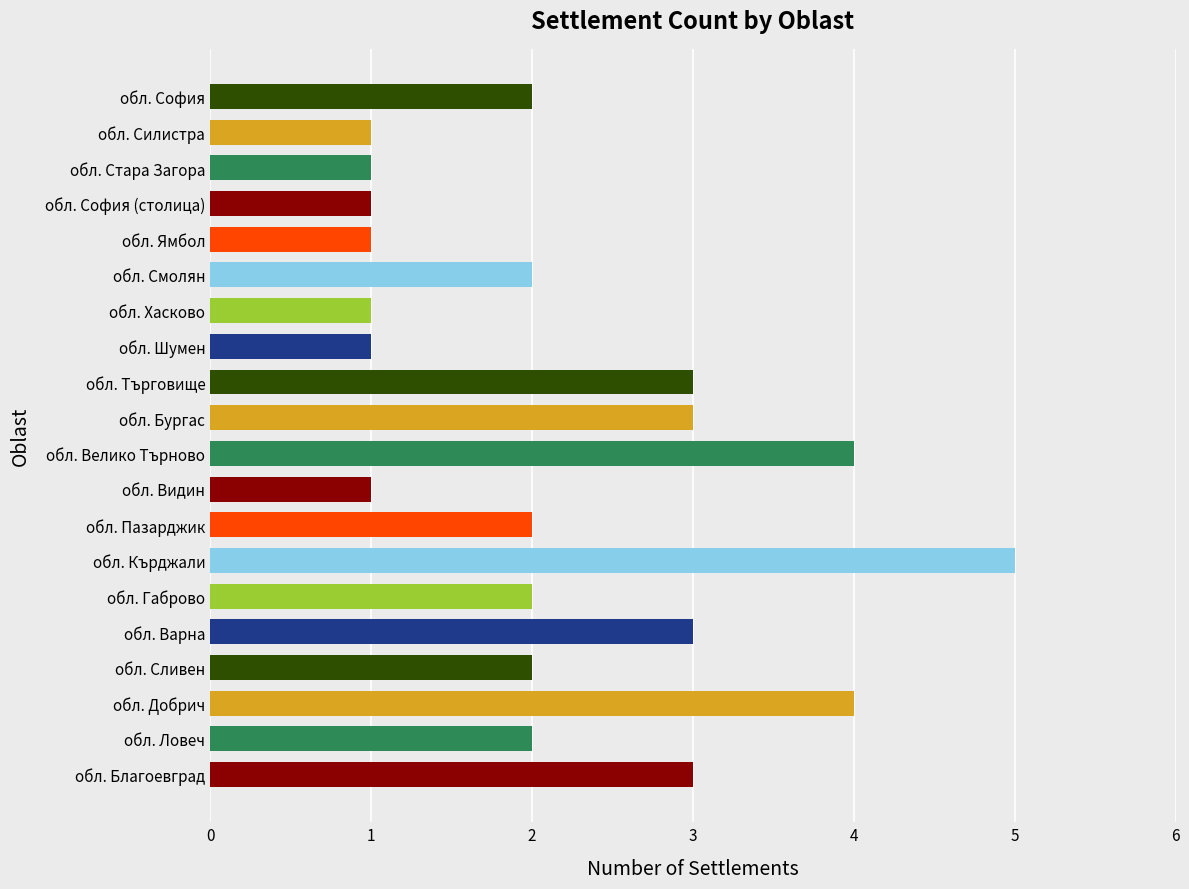

What is the ratio of the value at обл. Габрово to the value at обл. Бургас?

0.7